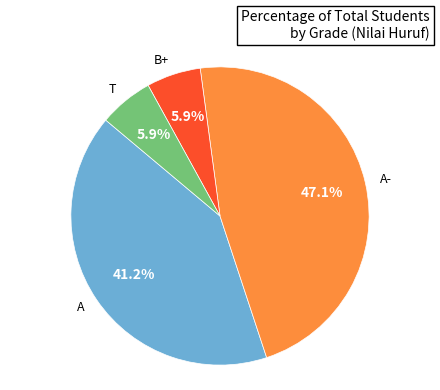

Does any single category account for the majority?

No